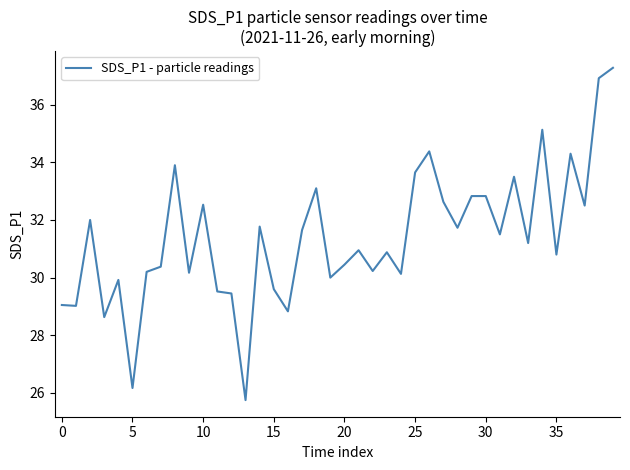

What is the greatest value displayed?

37.3